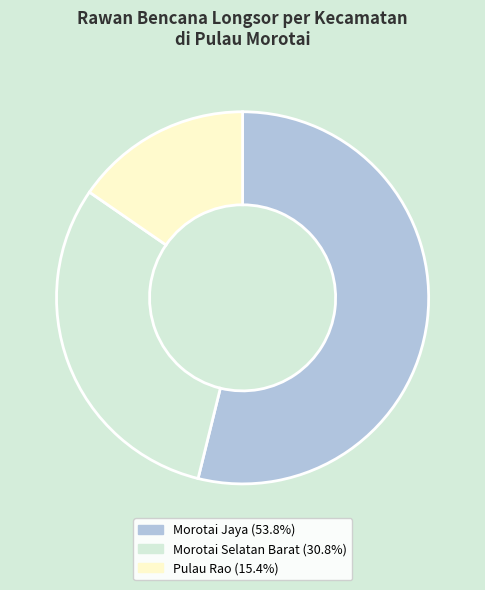

Does Morotai Jaya (53.8%) account for over 50% of the chart?

Yes